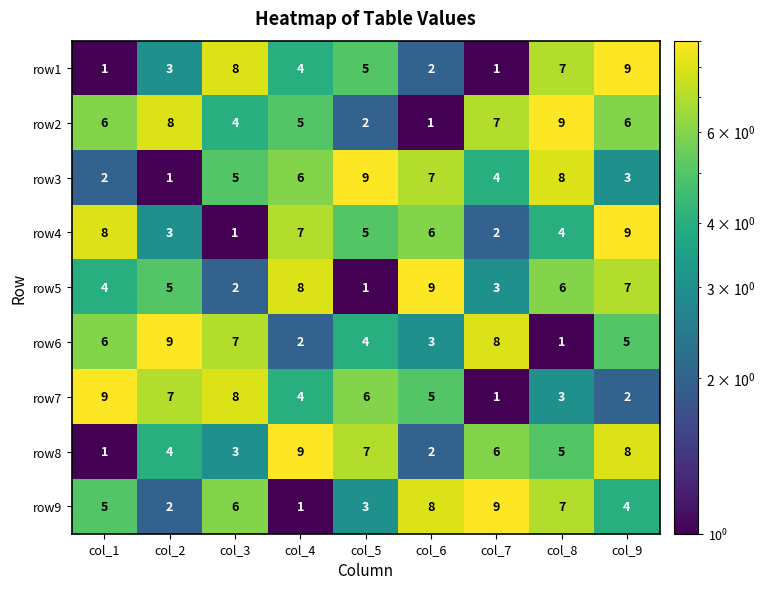

What is the difference between the row4 values at col_7 and col_4?

5